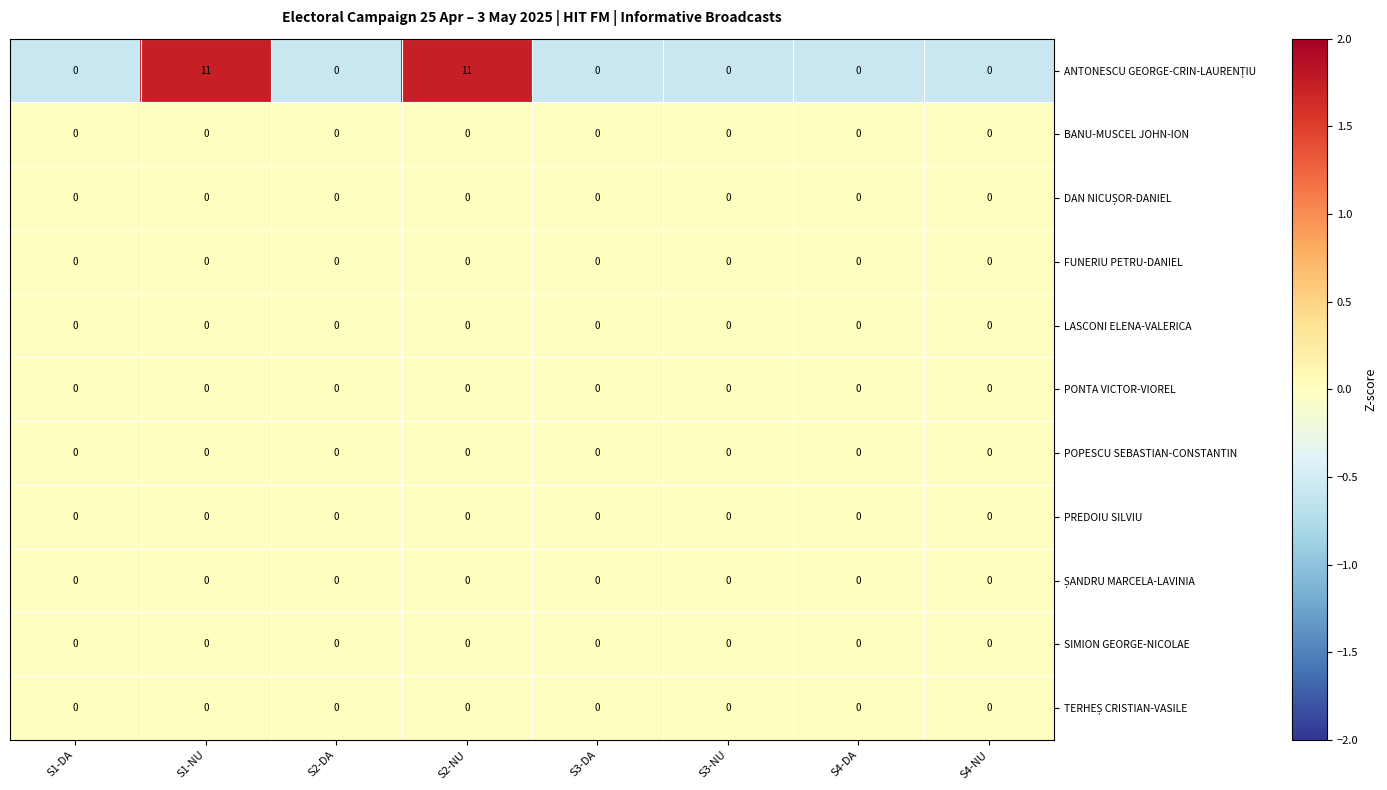

What is the total value across all series at S2-NU?

11